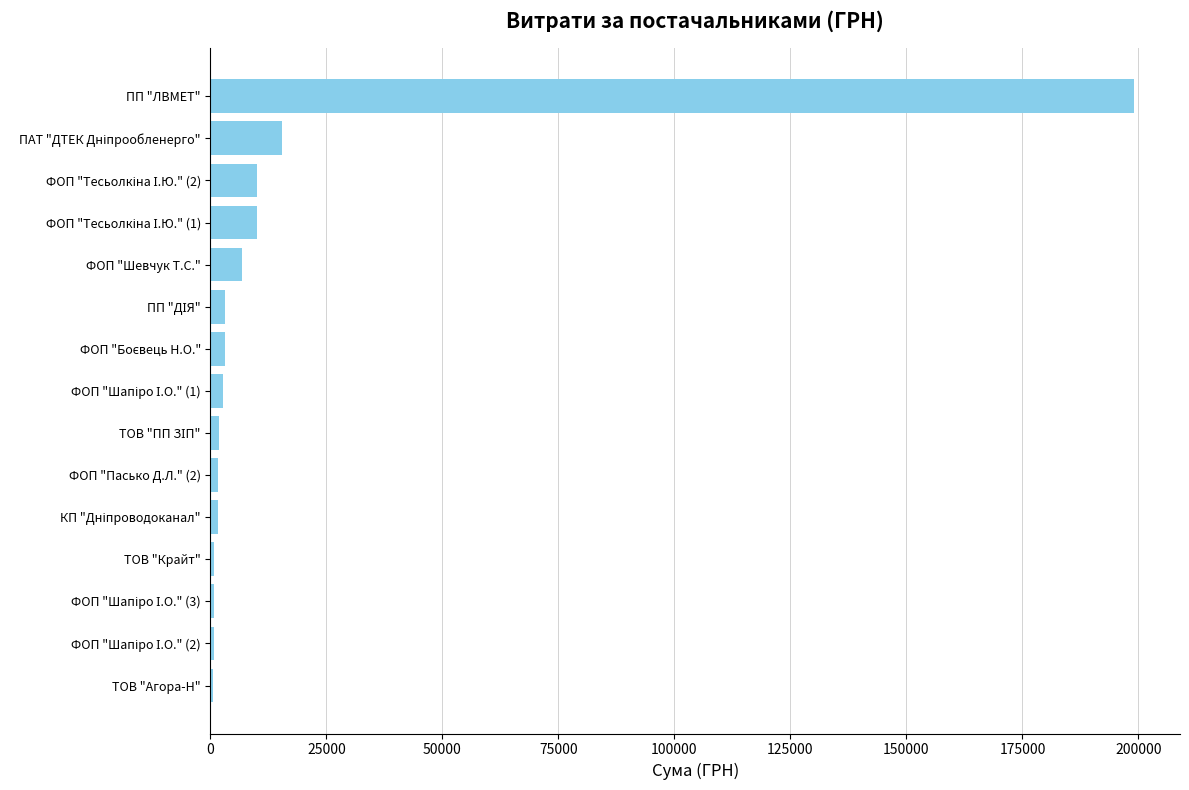

What is the greatest value displayed?

199000.0